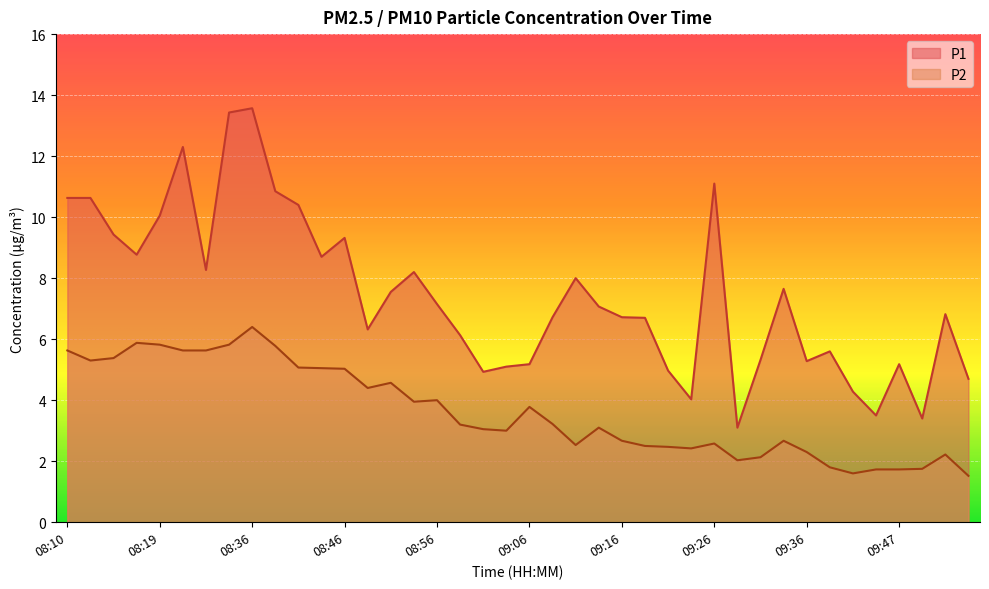

At which label does P2 reach its minimum?

09:55